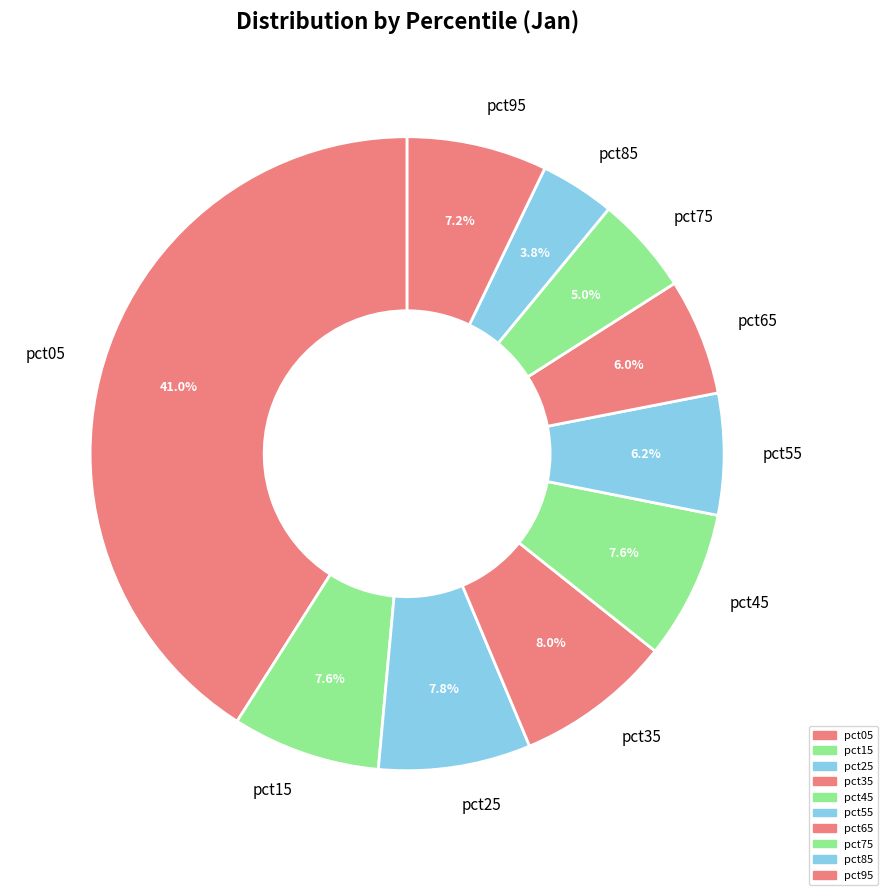

Between pct35 and pct95, which is larger?

pct35